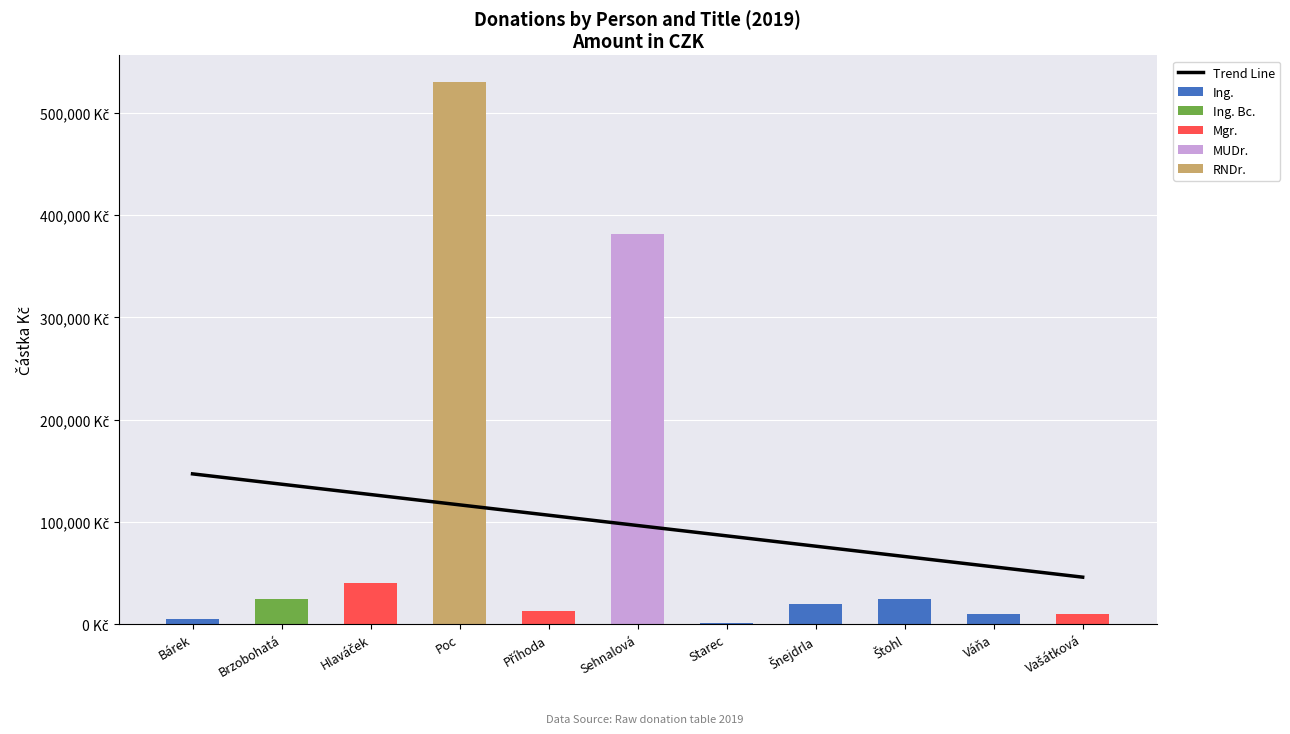

Which series has the largest range (max minus min)?

RNDr.